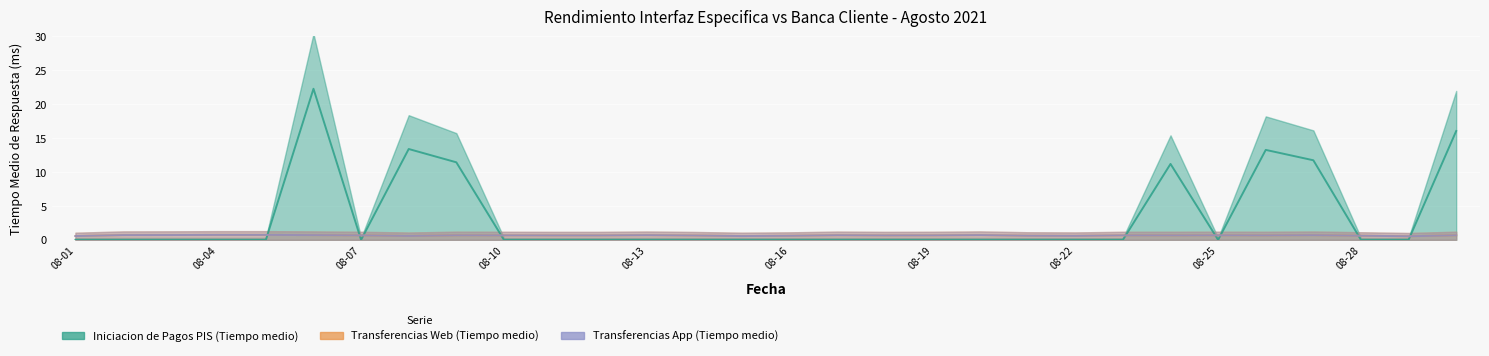

Count the number of data series in this chart.

3